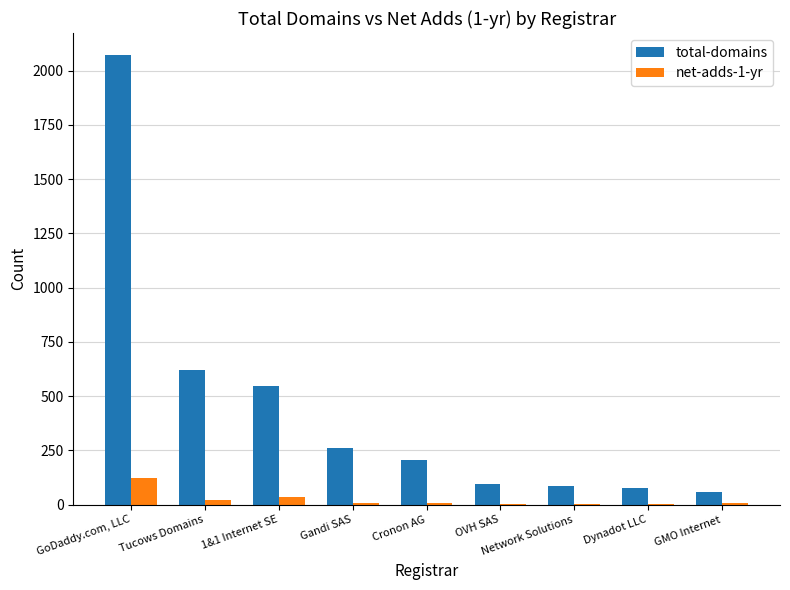

Where does the net-adds-1-yr series first go above 8?

GoDaddy.com, LLC